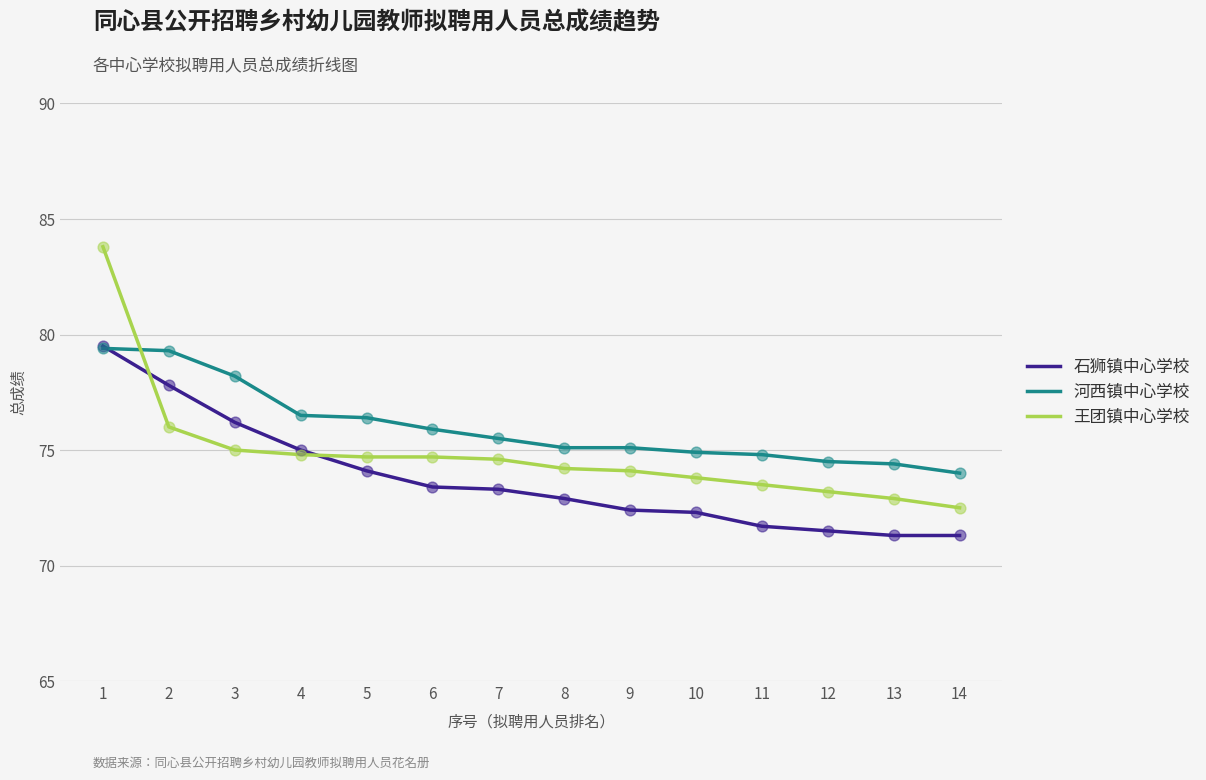

Is the value of 王团镇中心学校 at 9 greater than the value of 石狮镇中心学校 at 12?

Yes